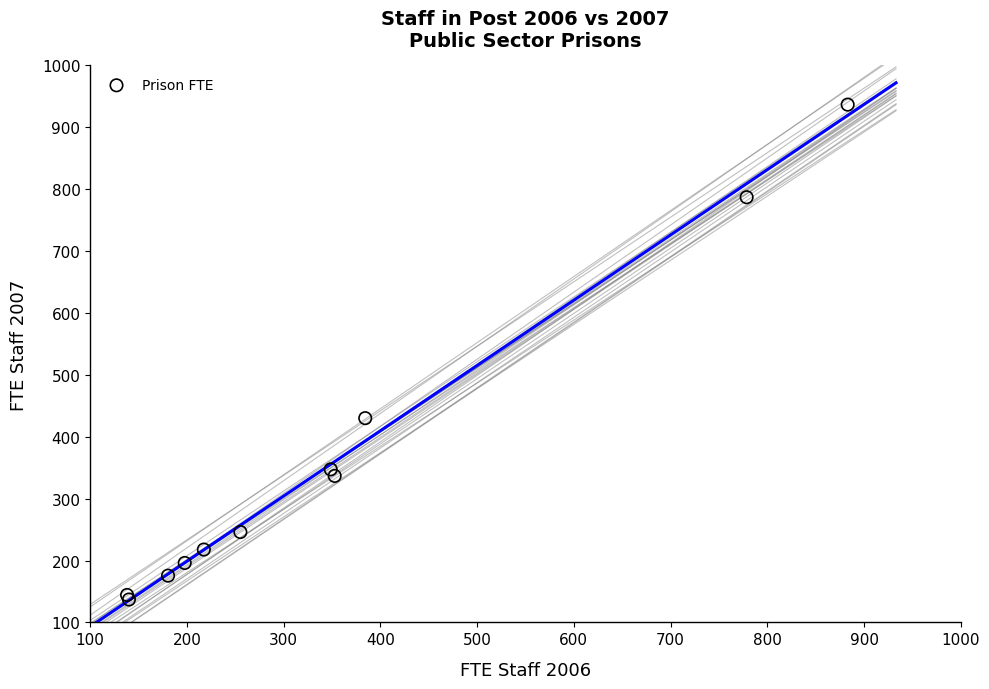

What Y value in the scatter plot is closest to 536?

430.0